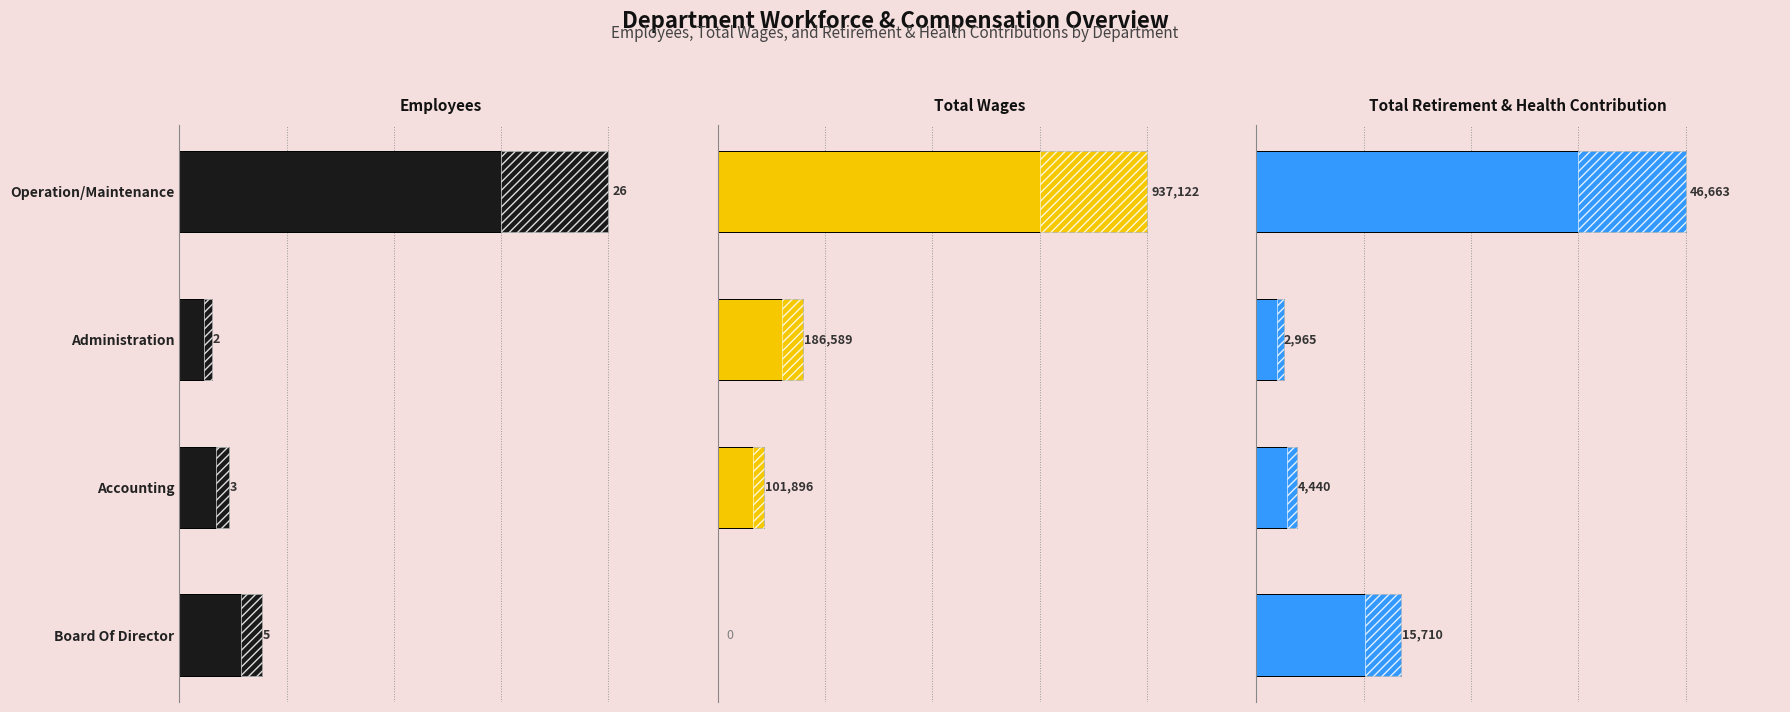

What is the average value of the Total Retirement & Health Contribution series?

17444